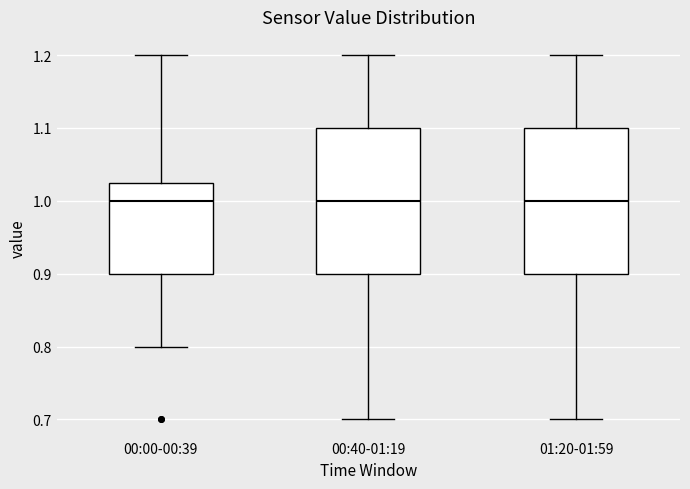

Where is the lower edge of the box for 00:40-01:19 on the y-axis? The values are not printed on the chart, so give them approximately, as read against the axis.

0.90